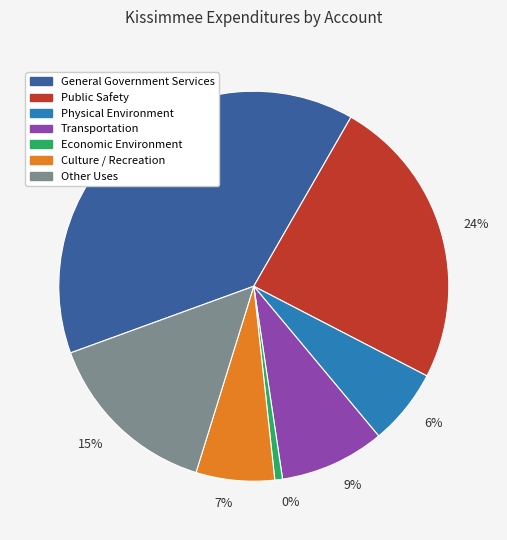

Does Transportation represent more than half of the total?

No